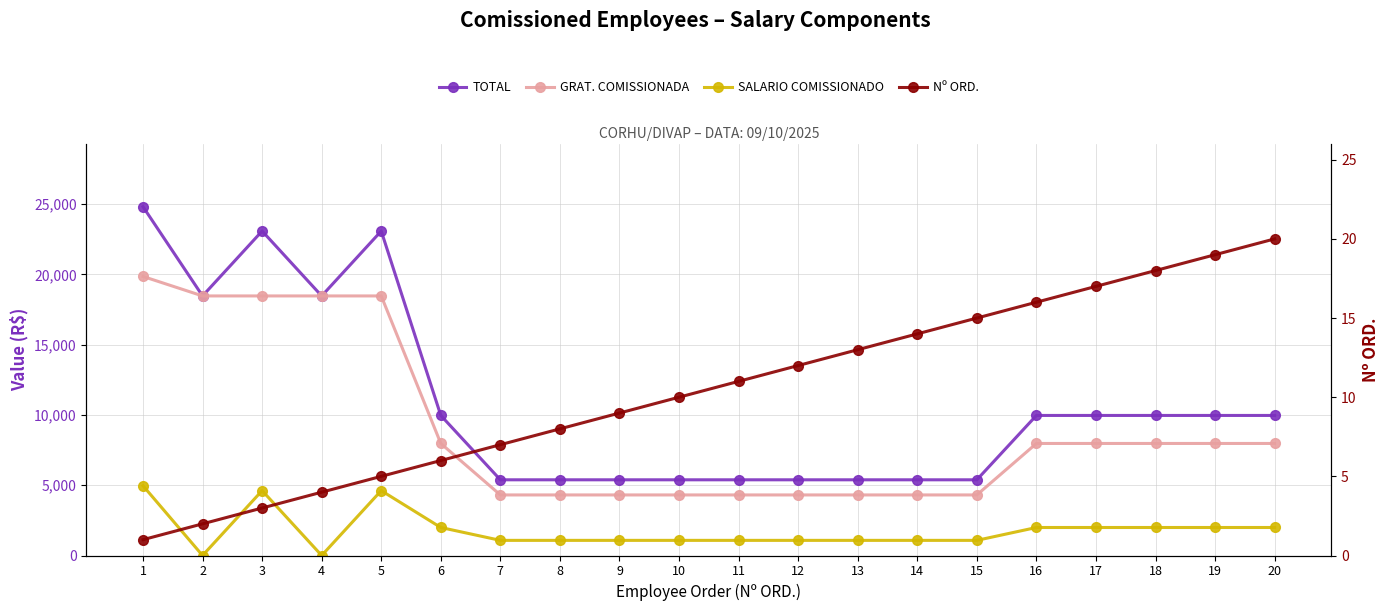

True or false: SALARIO COMISSIONADO has more than 2 interior local peaks.

False